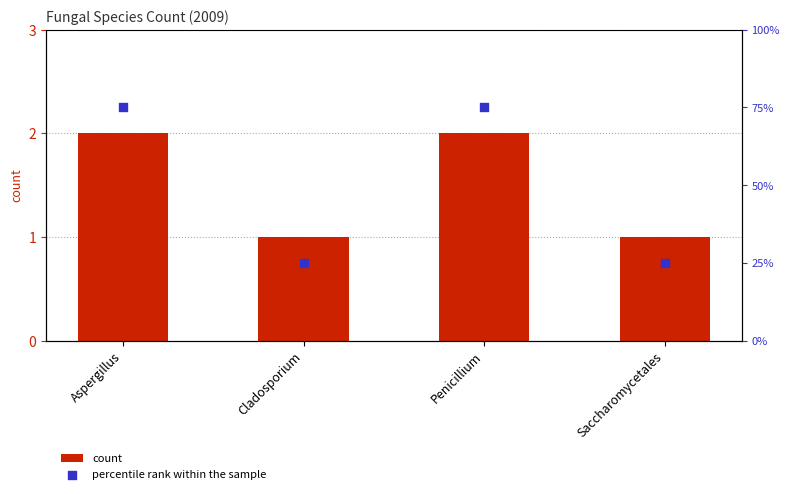

Which series has the largest Y range (max minus min)?

percentile rank within the sample